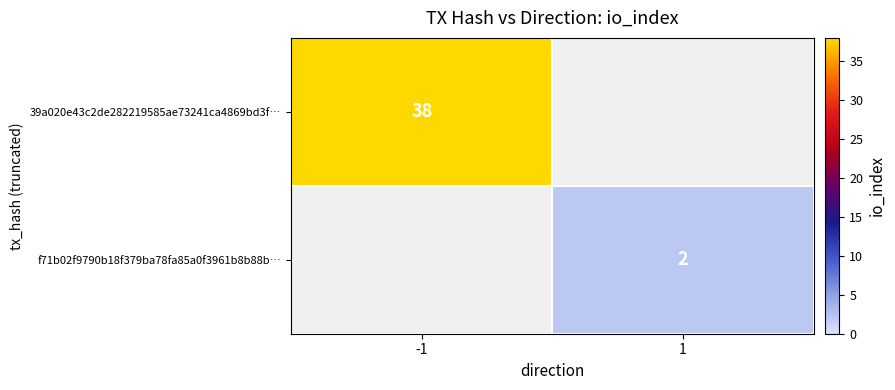

True or false: f71b02f9790b18f379ba78fa85a0f3961b8b88b… has a value of 2 at 1.

True